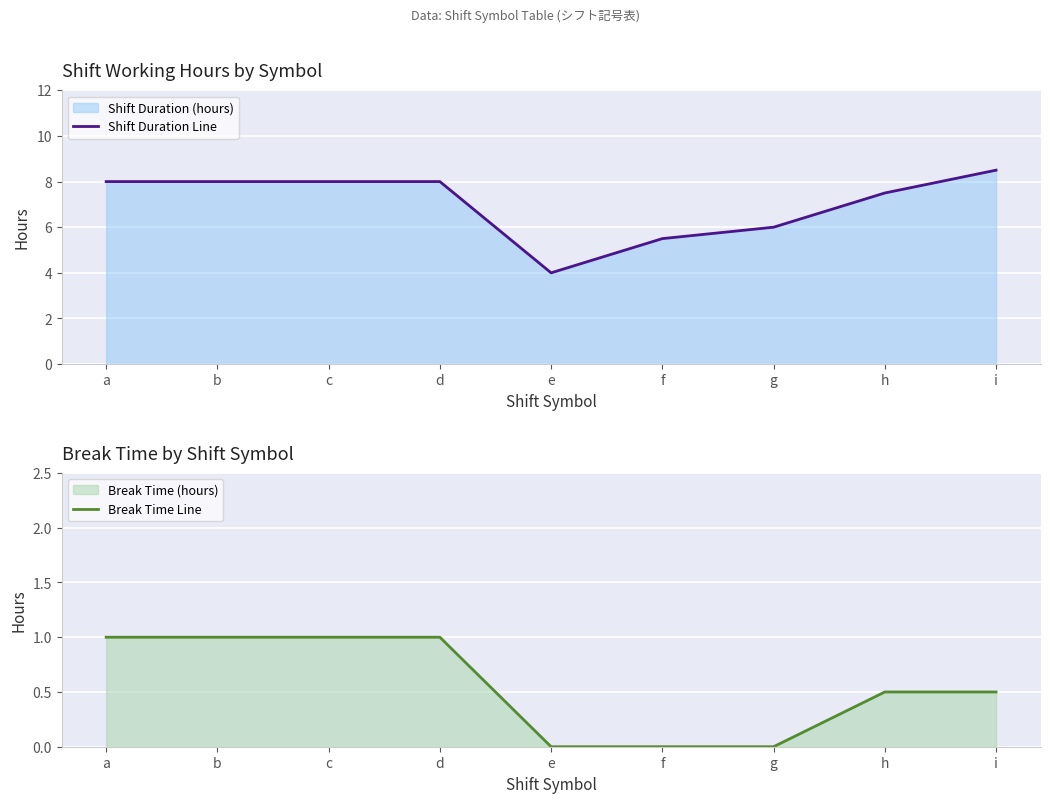

What is the value of the Shift Duration Line point at the 3rd from the left?

8.0